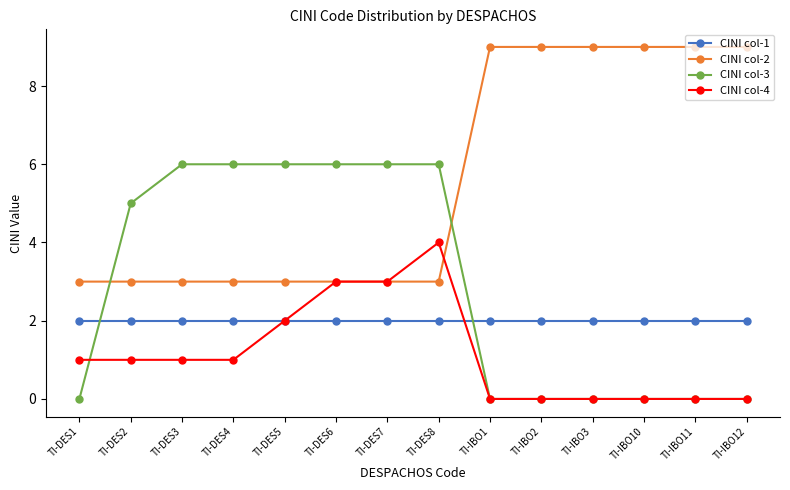

True or false: CINI col-1 and CINI col-3 intersect in this chart.

True